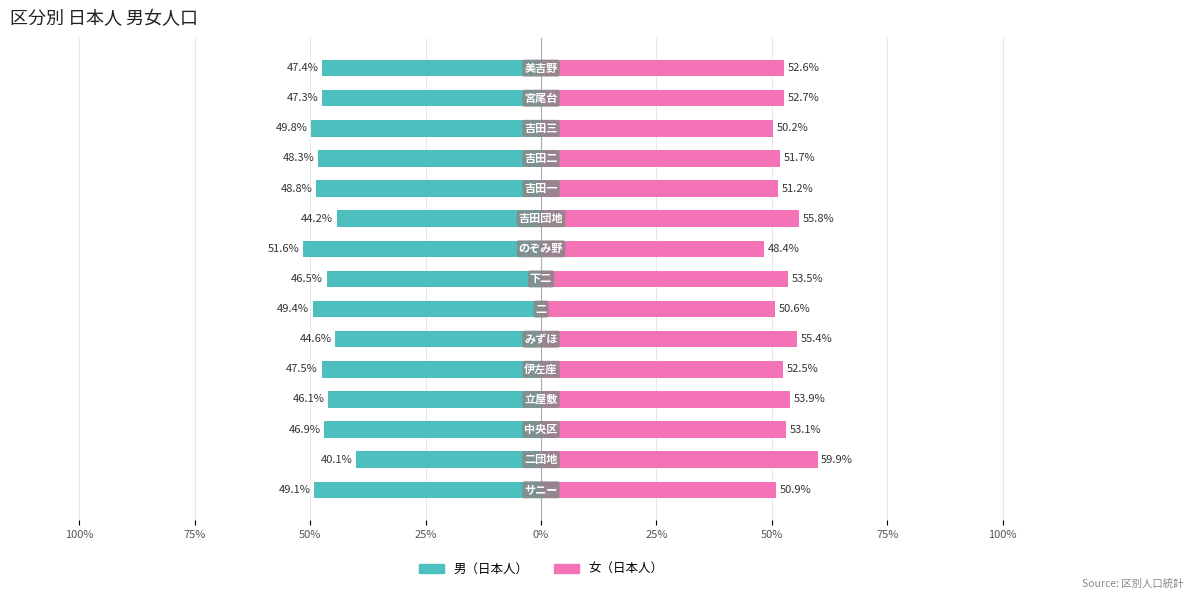

The 女（日本人） series shows 76.3 at 100%. True or false?

False